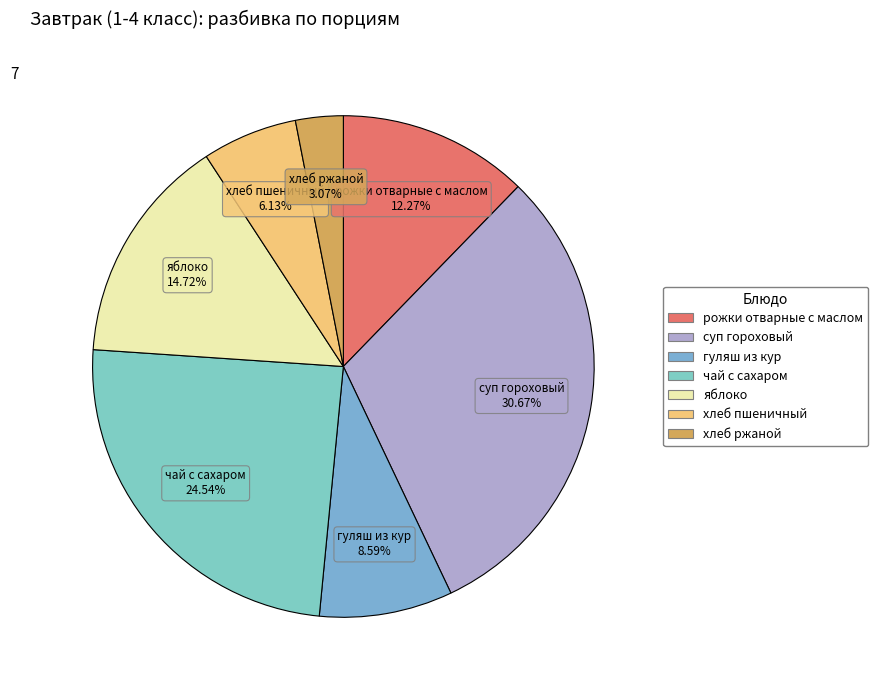

Count the number of slices in the pie.

7